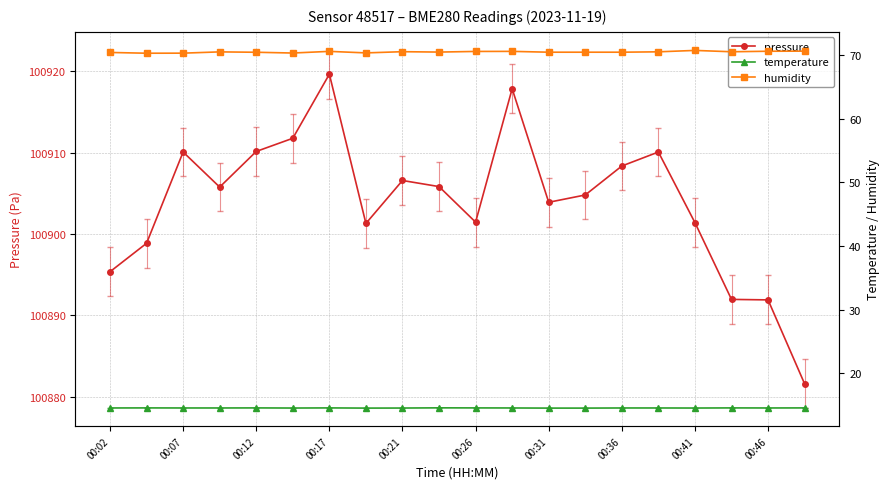

At which label does pressure reach its peak?

00:17